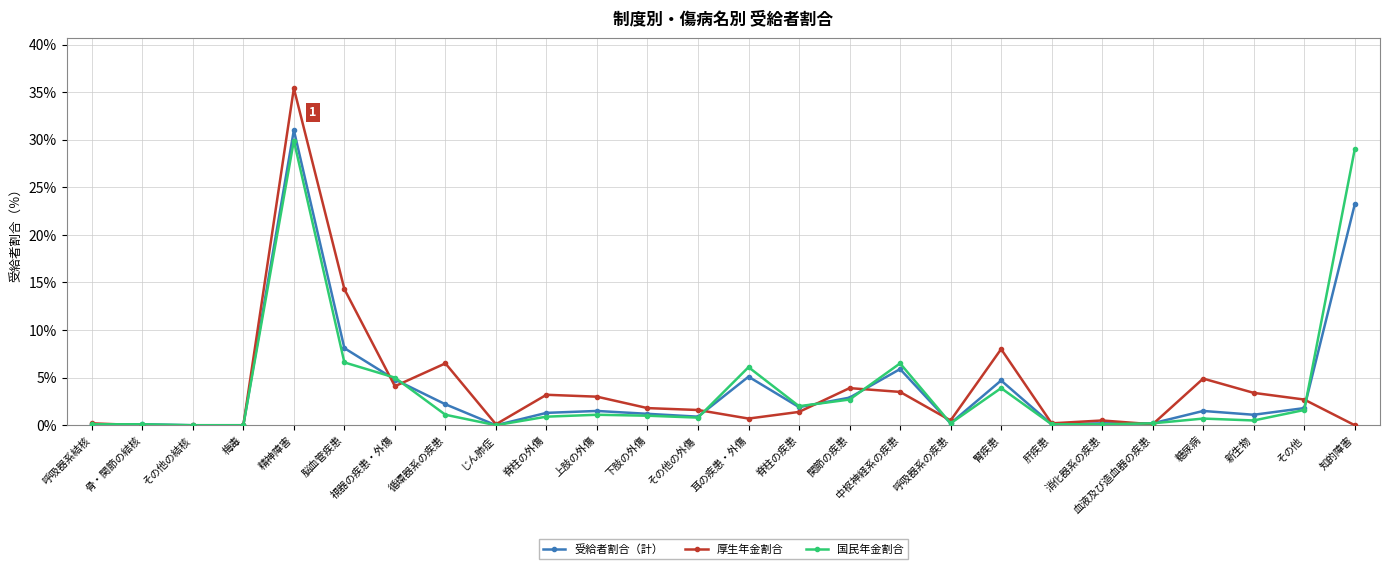

What is the sum of all 受給者割合（計） values?

100.0